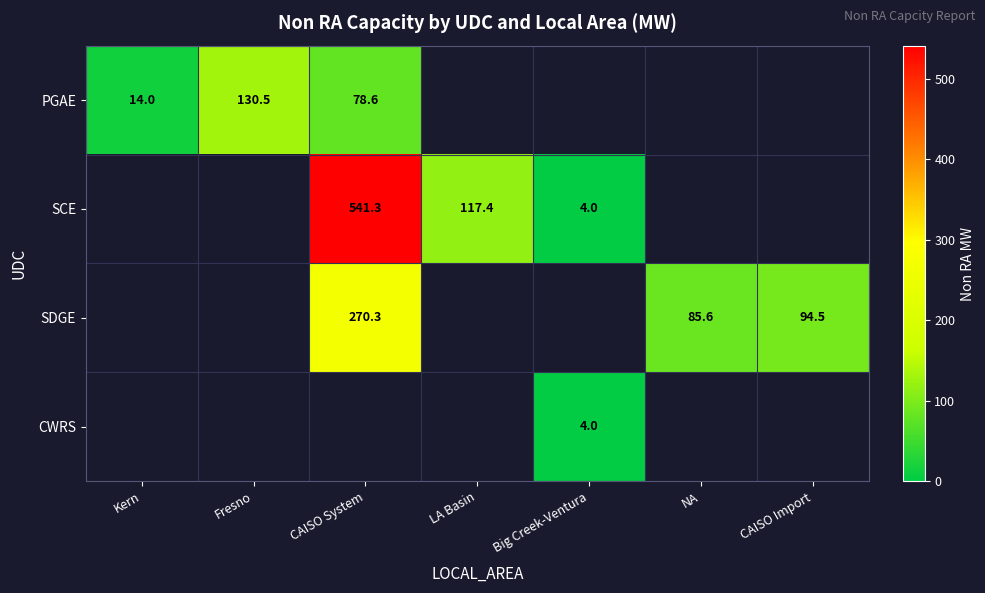

The SDGE series shows 94.5 at CAISO Import. True or false?

True